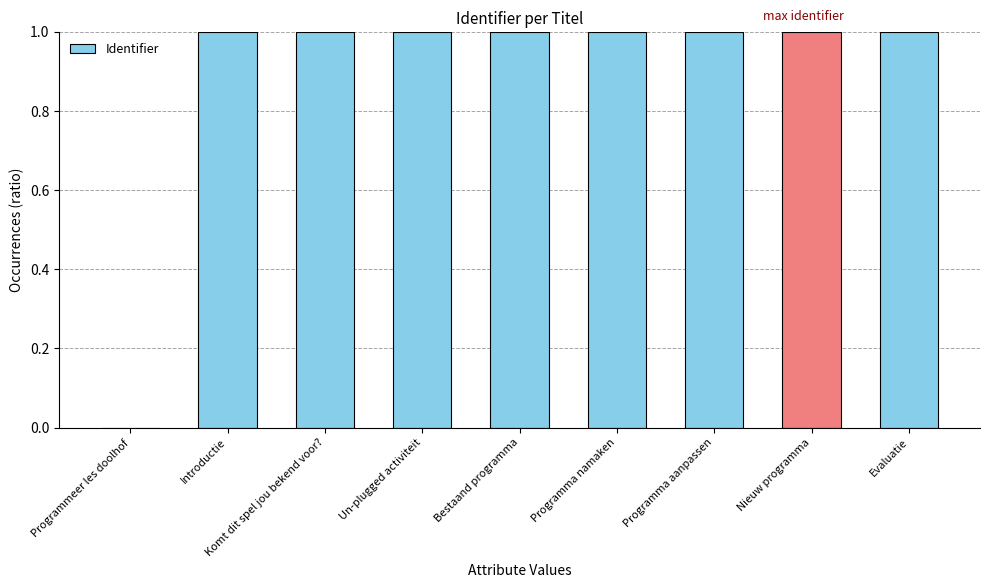

The chart shows a value of 1.4 at Nieuw programma. True or false?

False